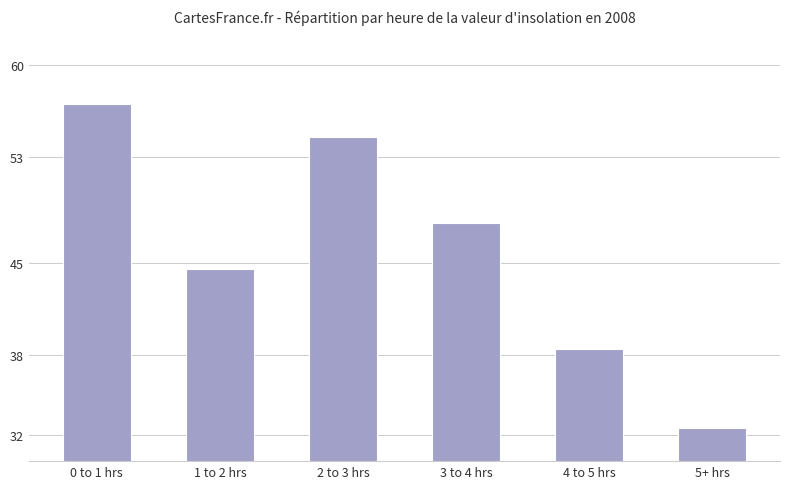

Rank the categories by value from lowest to highest.

5+ hrs, 4 to 5 hrs, 1 to 2 hrs, 3 to 4 hrs, 2 to 3 hrs, 0 to 1 hrs